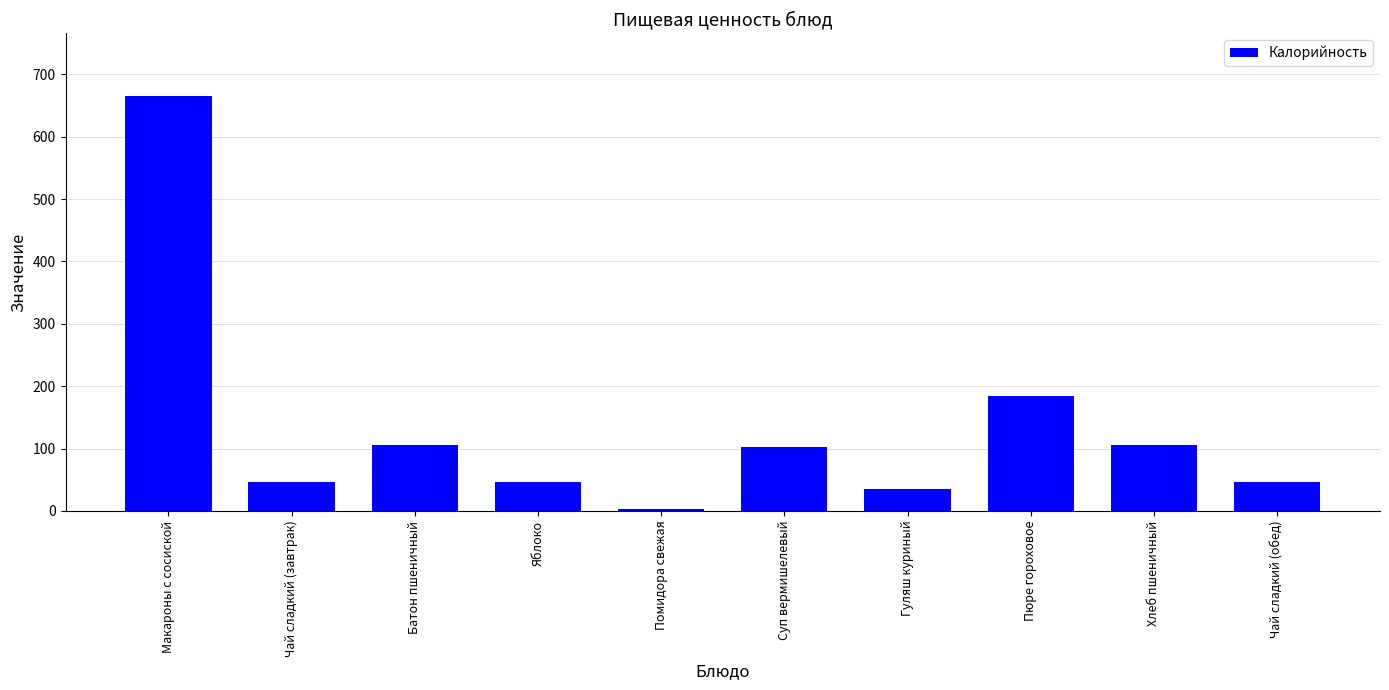

What is the label of the 9th bar from the left?

Хлеб пшеничный